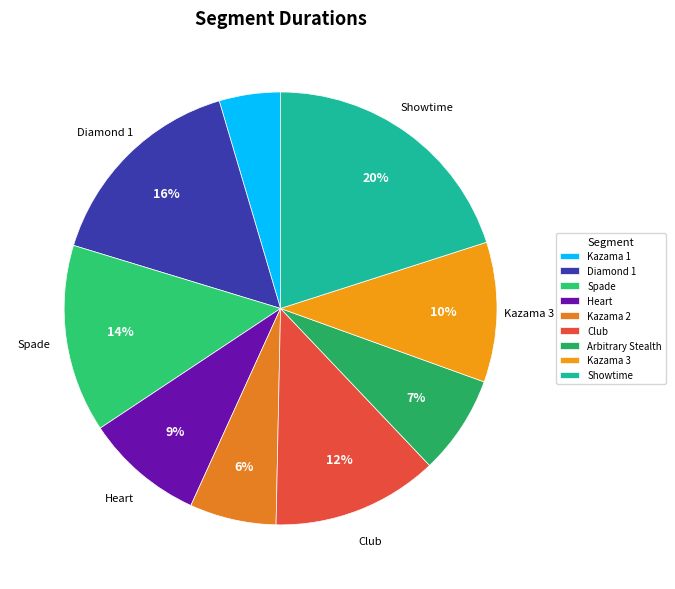

To the nearest percent, what is the average slice percentage?

11%